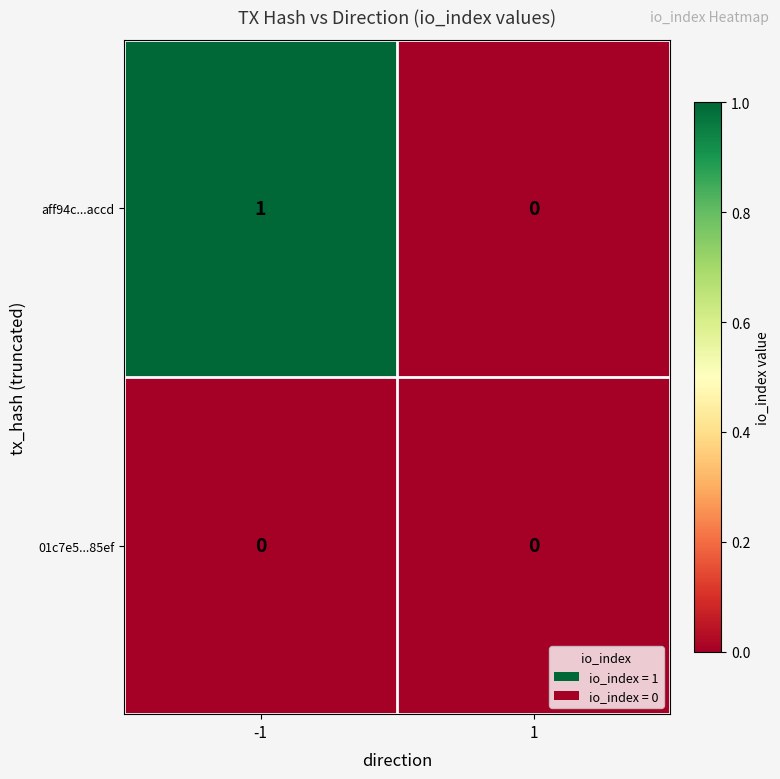

What is the difference between the highest and lowest values at -1?

1